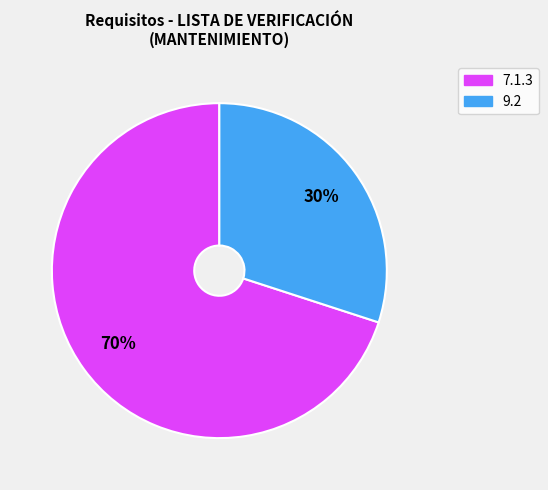

What is the smallest slice in the pie chart?

9.2